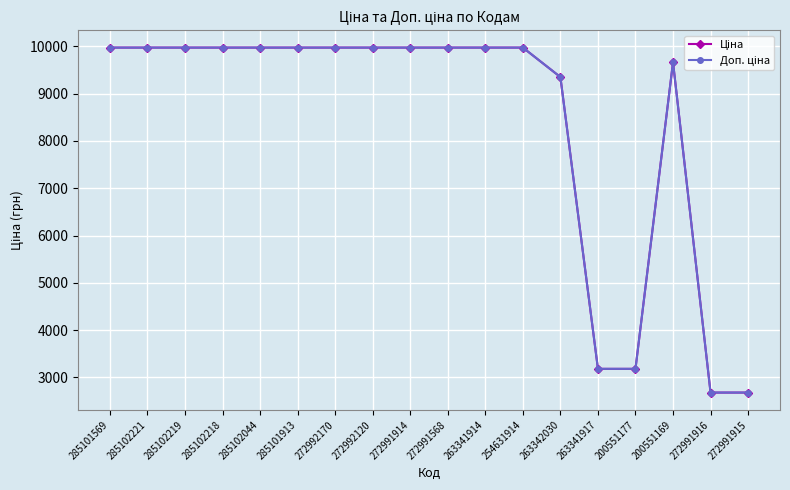

What is the maximum value shown in the chart?

9975.0